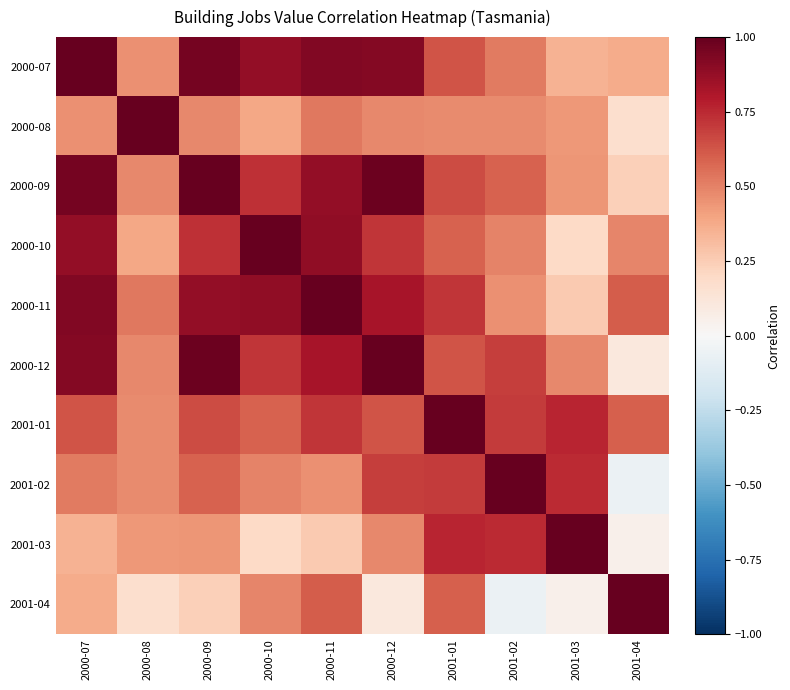

At which category is the sum across all series the highest?

2000-11